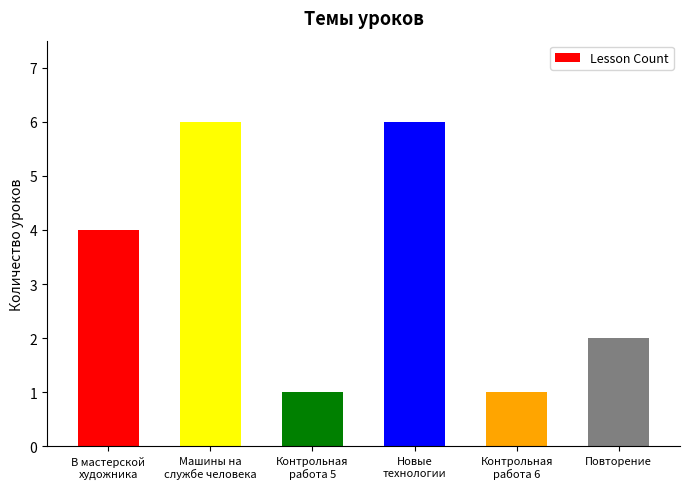

How many distinct data groups are displayed?

1